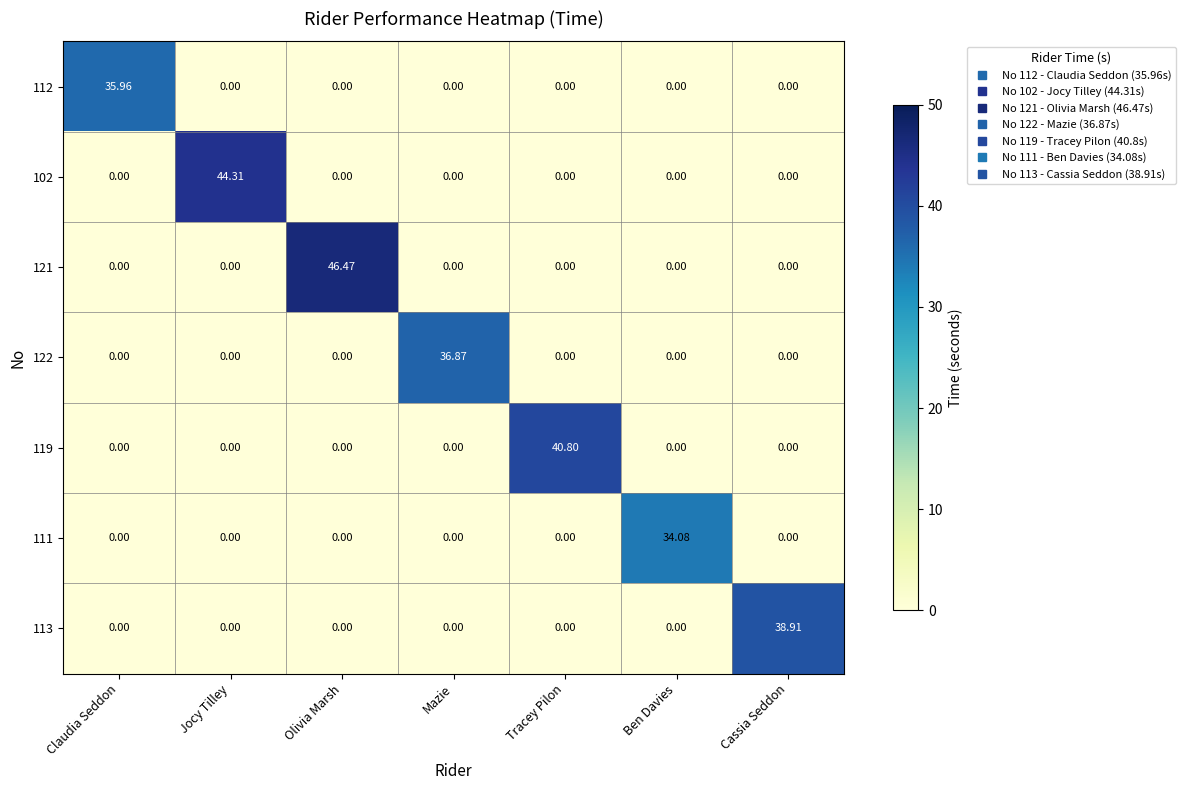

At which category is the sum across all series the highest?

Olivia Marsh